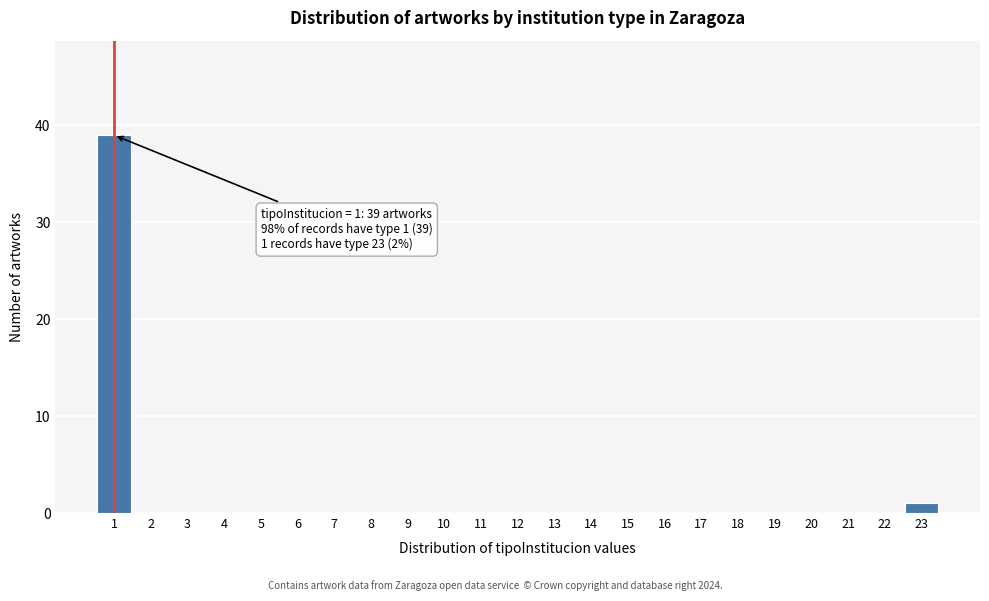

Reading right to left, list all the values displayed in this chart.

23=1	22=0	21=0	20=0	19=0	18=0	17=0	16=0	15=0	14=0	13=0	12=0	11=0	10=0	9=0	8=0	7=0	6=0	5=0	4=0	3=0	2=0	1=39